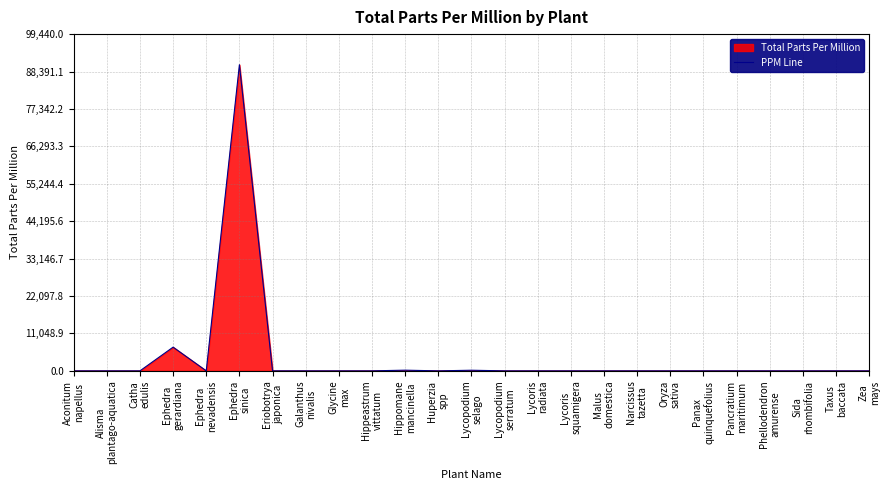

List the labels in order of value, largest first.

Ephedra
sinica, Ephedra
gerardiana, Hippomane
mancinella, Lycopodium
selago, Lycopodium
serratum, Aconitum
napellus, Alisma
plantago-aquatica, Catha
edulis, Ephedra
nevadensis, Eriobotrya
japonica, Galanthus
nivalis, Glycine
max, Hippeastrum
vittatum, Huperzia
spp, Lycoris
radiata, Lycoris
squamigera, Malus
domestica, Narcissus
tazetta, Oryza
sativa, Panax
quinquefolius, Pancratium
maritimum, Phellodendron
amurense, Sida
rhombifolia, Taxus
baccata, Zea
mays